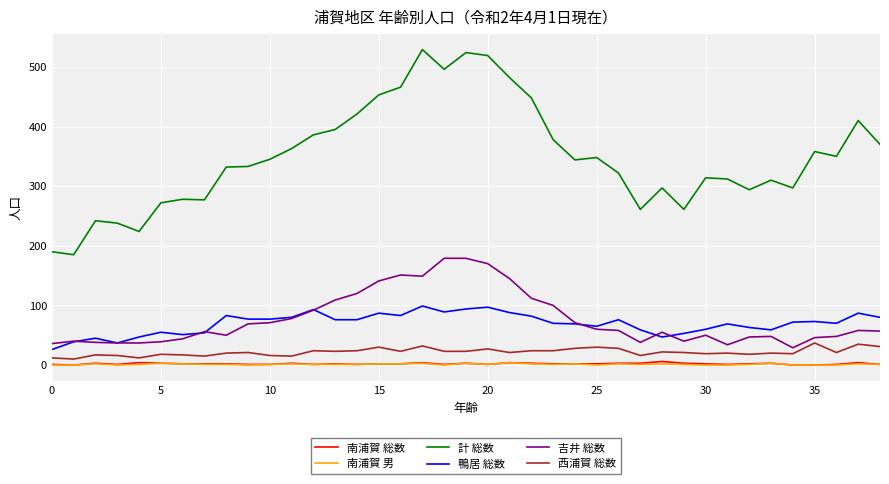

Which series has the widest spread of values?

計 総数